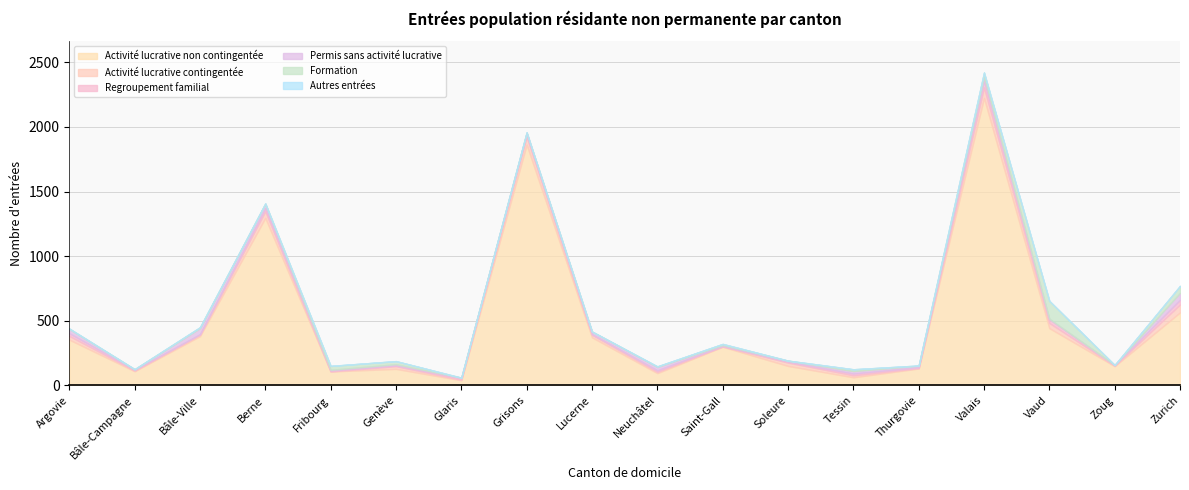

What position from the right is Bâle-Ville?

16